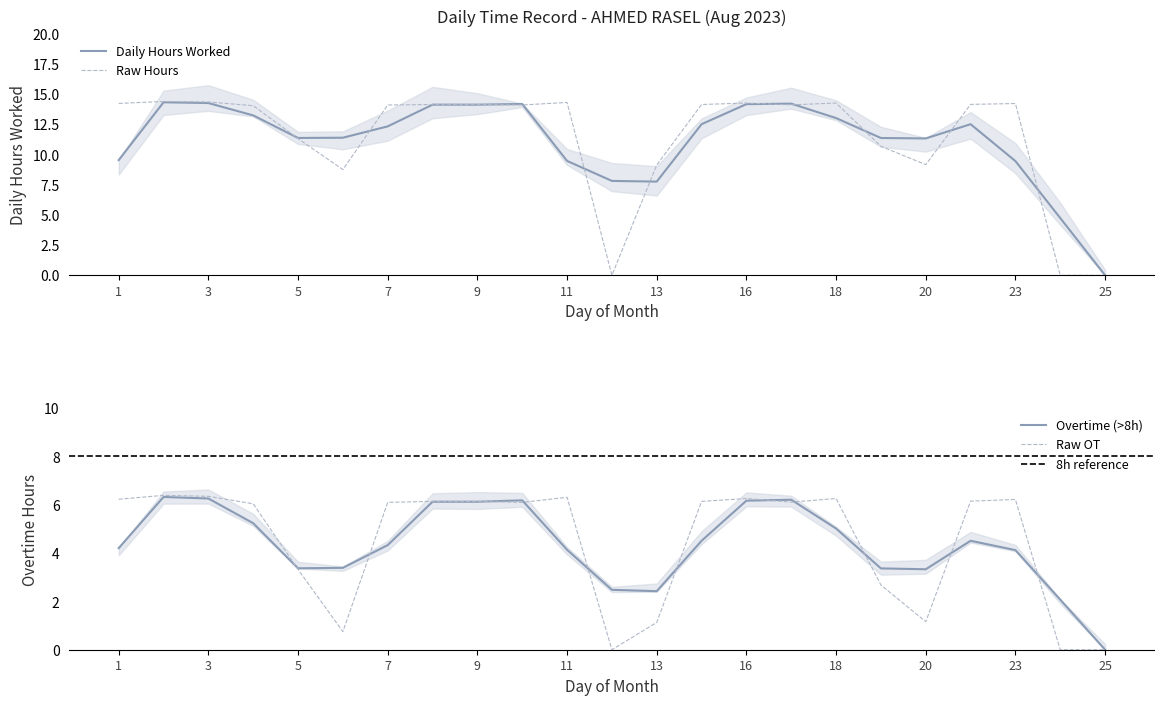

Is it true that the value at 16 is 14.3?

True